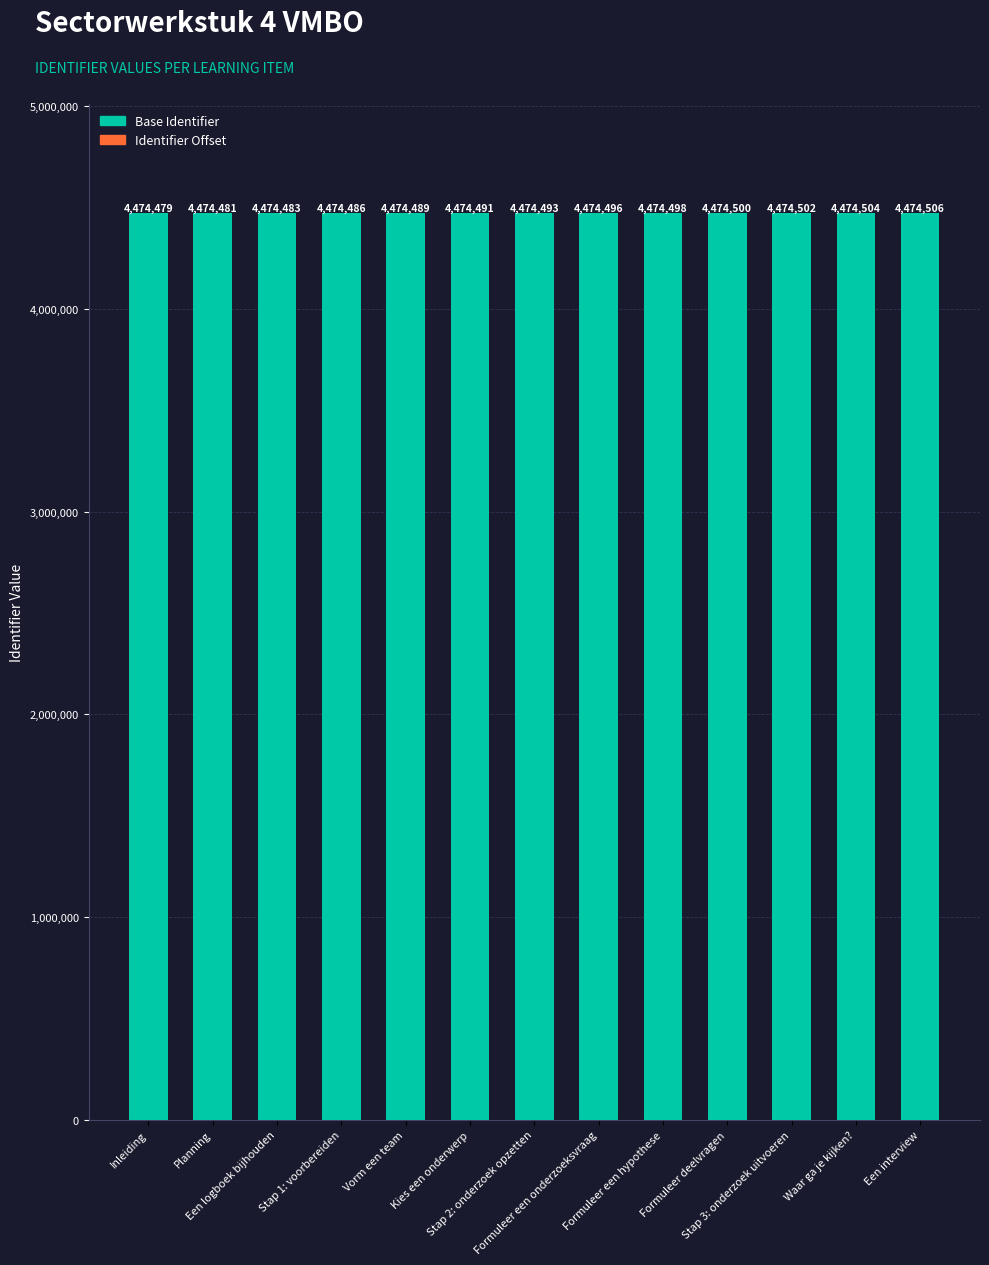

What is the sum of all Base Identifier values?

58168110